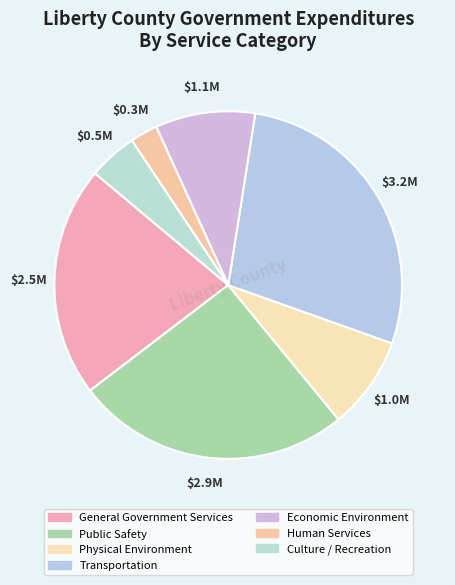

To the nearest percent, what is the average slice percentage?

14%